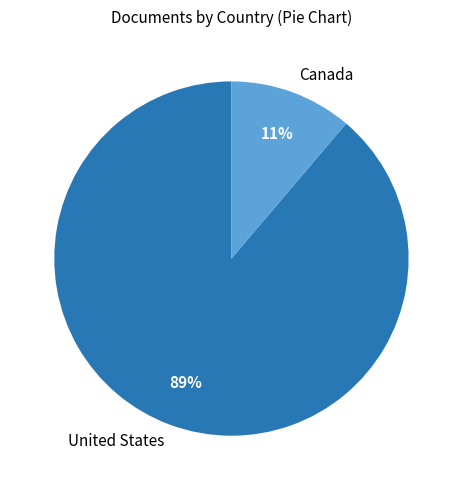

Which has a higher value, United States or Canada?

United States